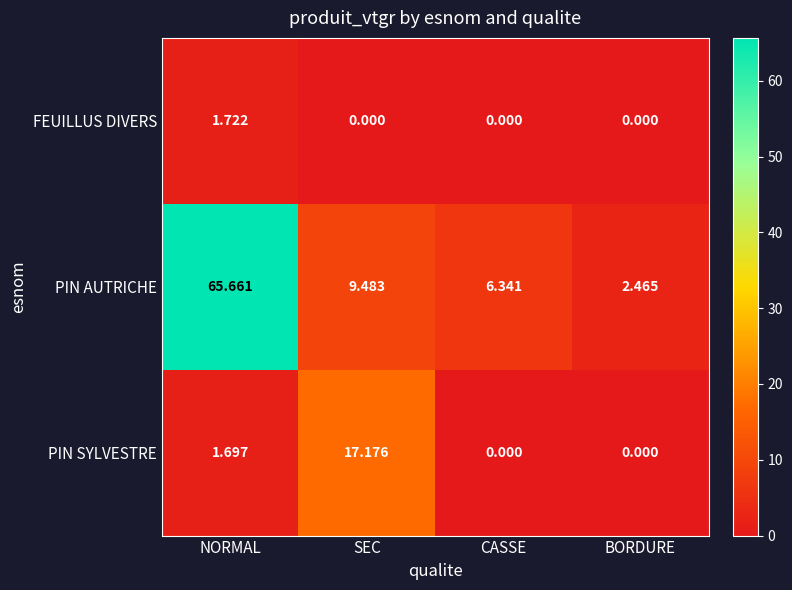

Is the value of PIN AUTRICHE at SEC greater than the value of PIN SYLVESTRE at BORDURE?

Yes